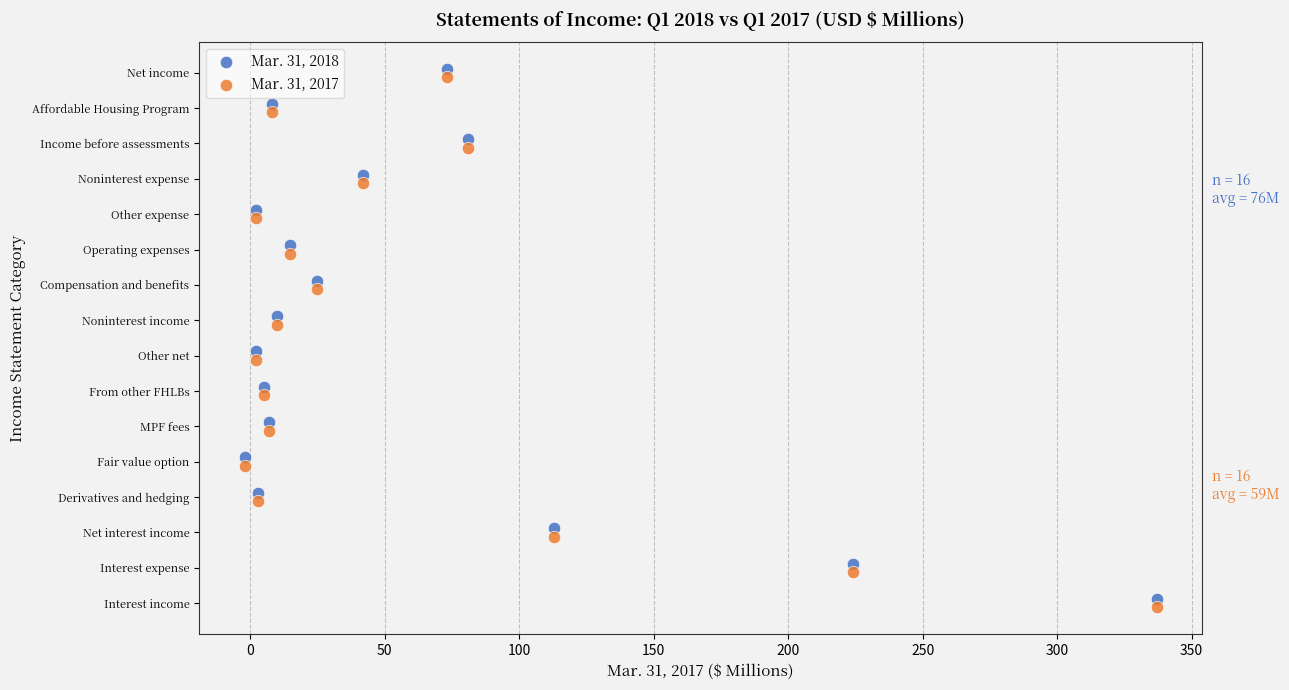

What are all the series names shown in the legend?

Mar. 31, 2018, Mar. 31, 2017